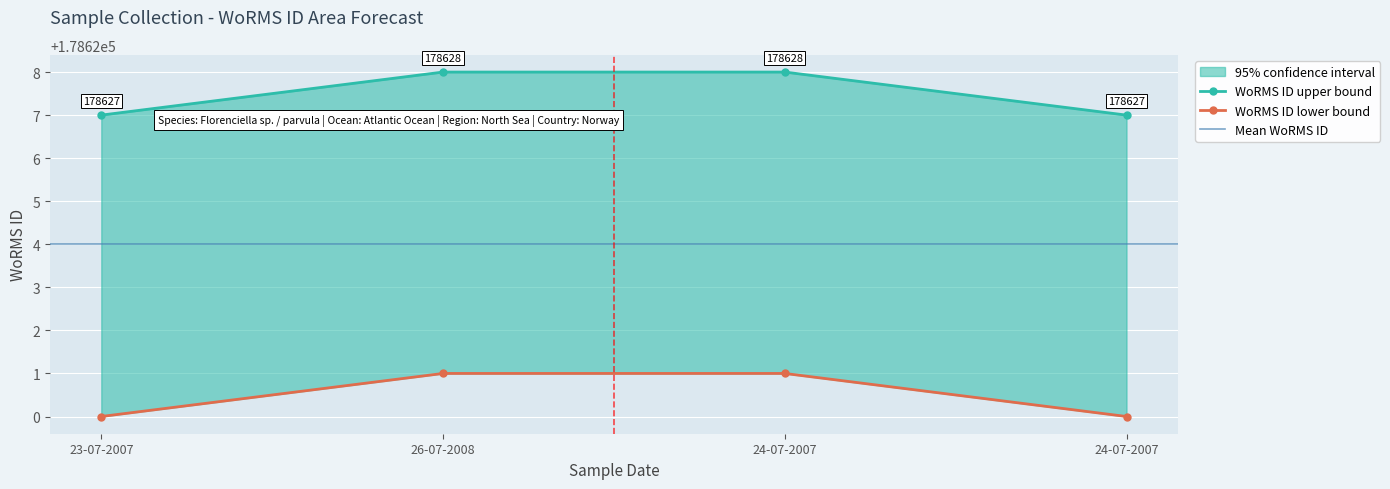

True or false: WoRMS ID upper and WoRMS ID lower cross at least once.

False